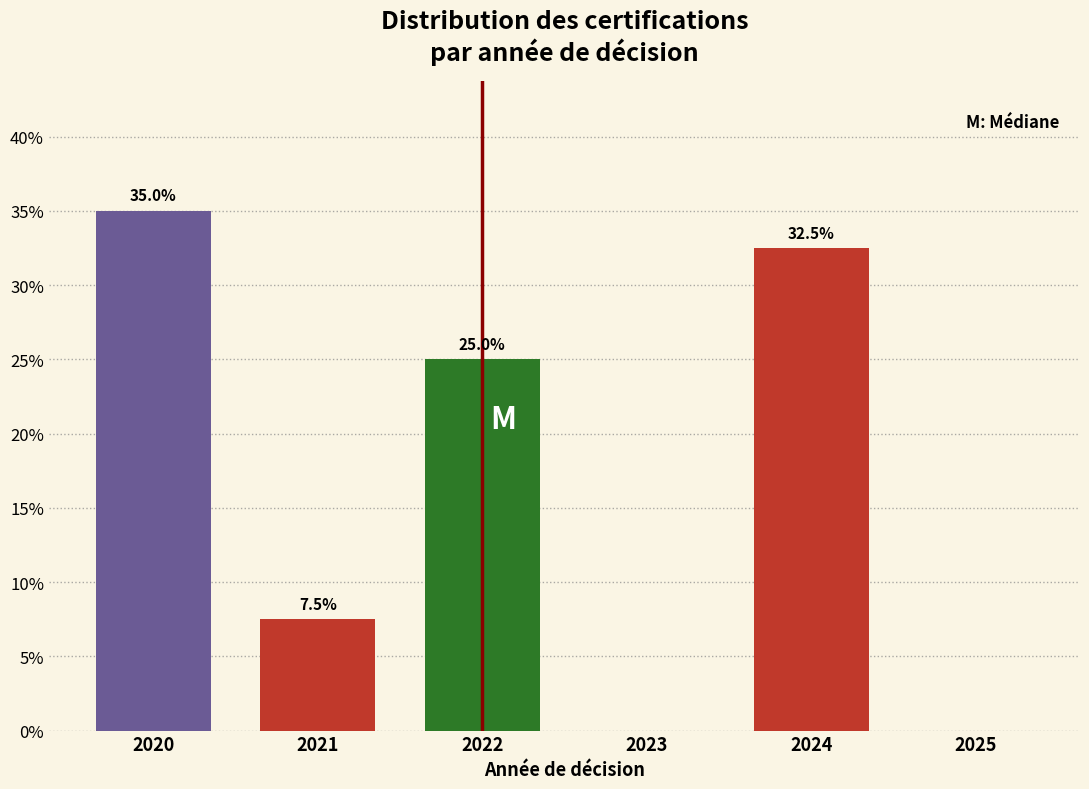

Reading left to right, list all the values displayed in this chart.

2020=35.0	2021=7.5	2022=25.0	2023=0.0	2024=32.5	2025=0.0